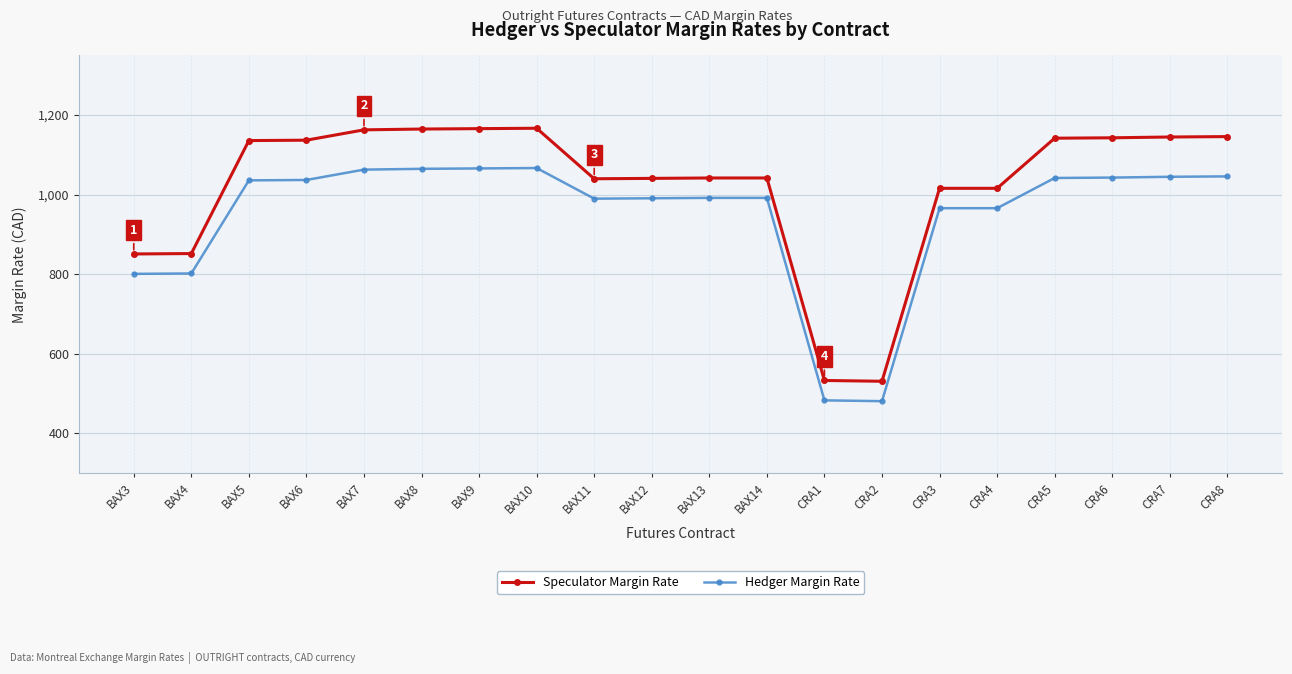

Between BAX9 and BAX12, which series saw the biggest shift?

Speculator Margin Rate